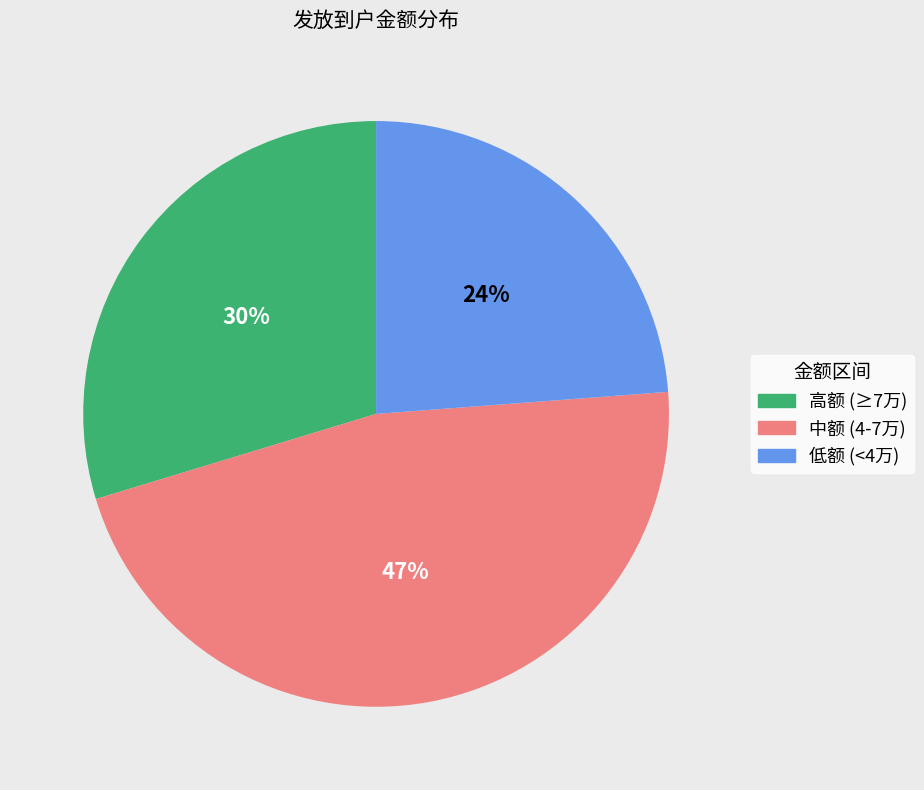

Approximately how many times larger is the value at 高额 (≥7万) compared to 中额 (4-7万)?

0.6